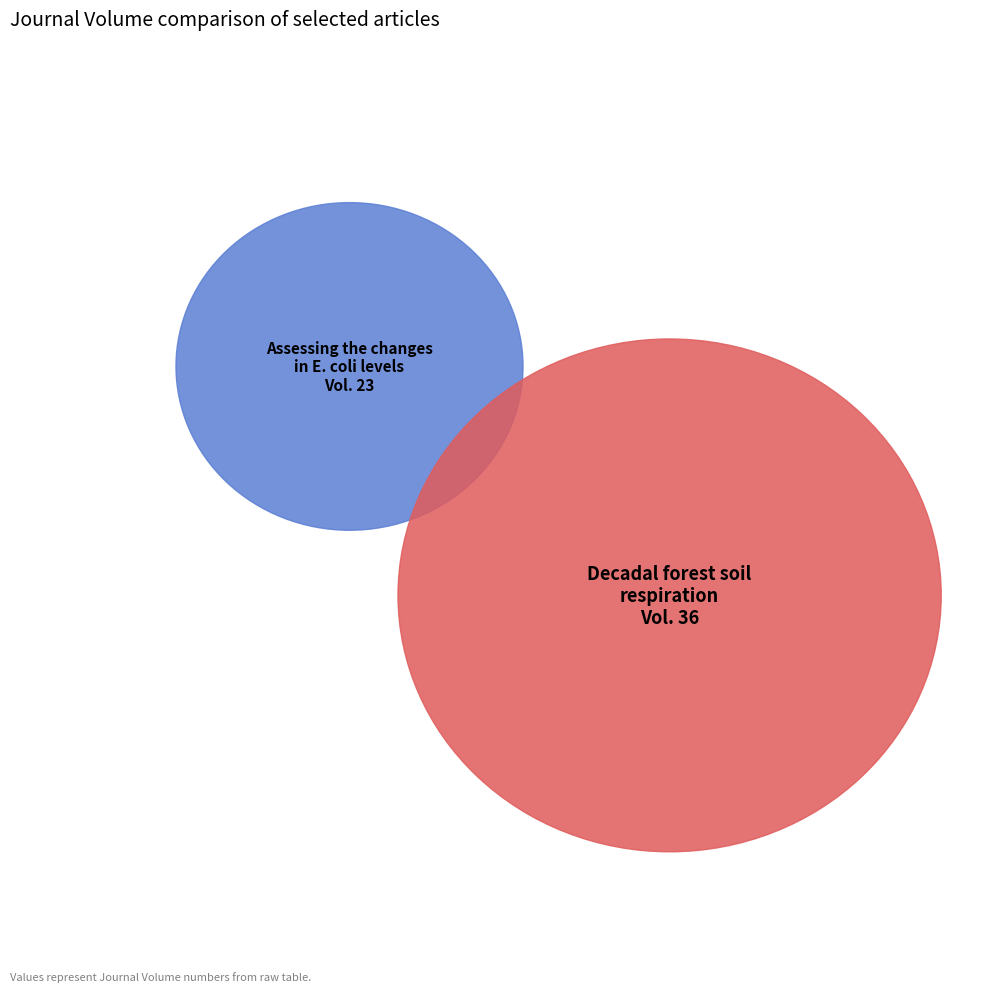

How many segments does this pie chart have?

2